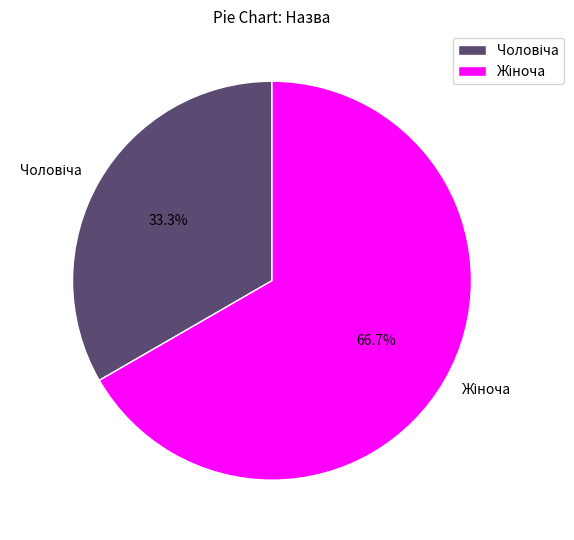

How many slices are in this pie chart?

2